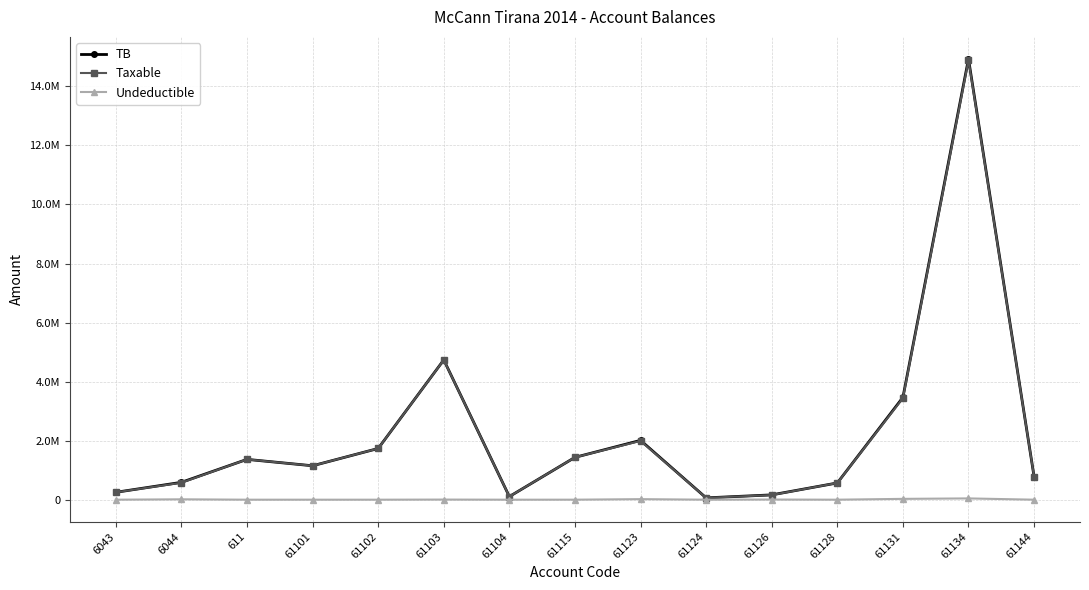

Is the value of Taxable at 61126 greater than the value of Undeductible at 611?

Yes